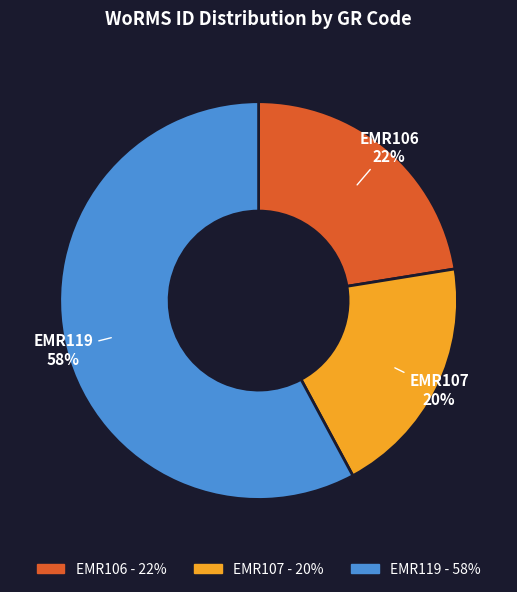

Does EMR119 represent more than half of the total?

Yes